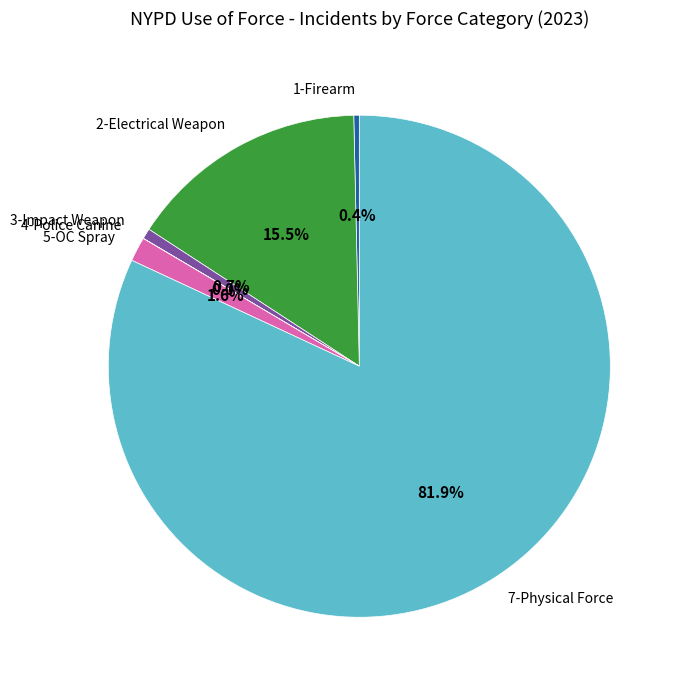

Do 3-Impact Weapon and 7-Physical Force together represent more than half of the pie?

Yes